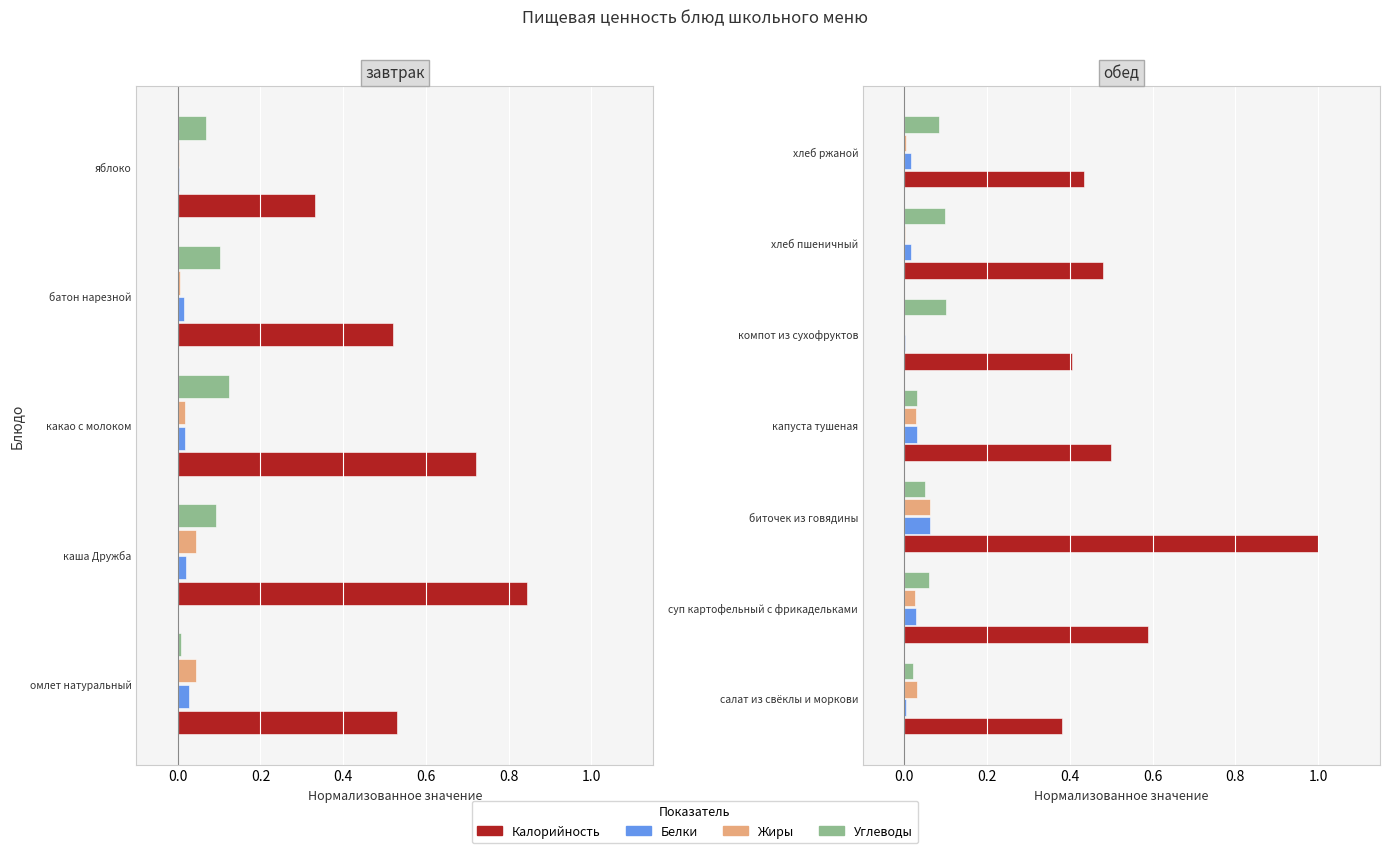

Count the number of data series in this chart.

4